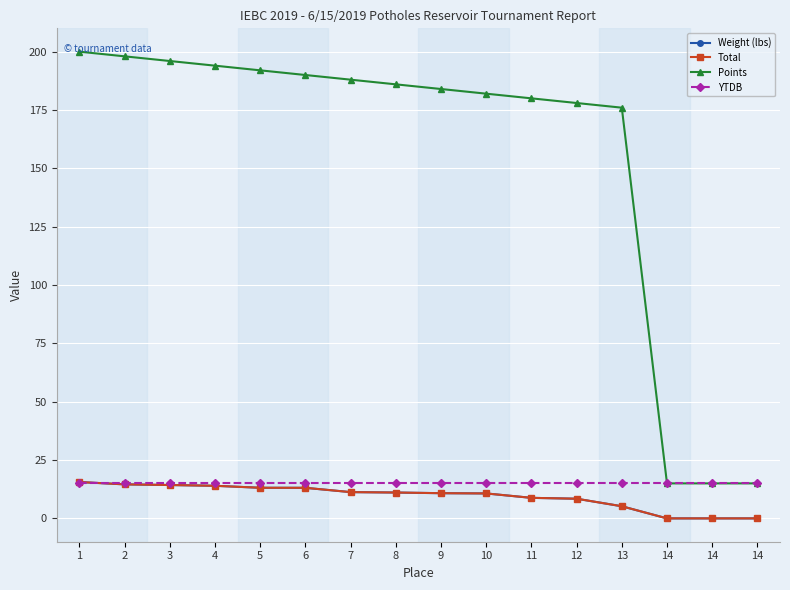

Does the chart have visible grid lines?

Yes